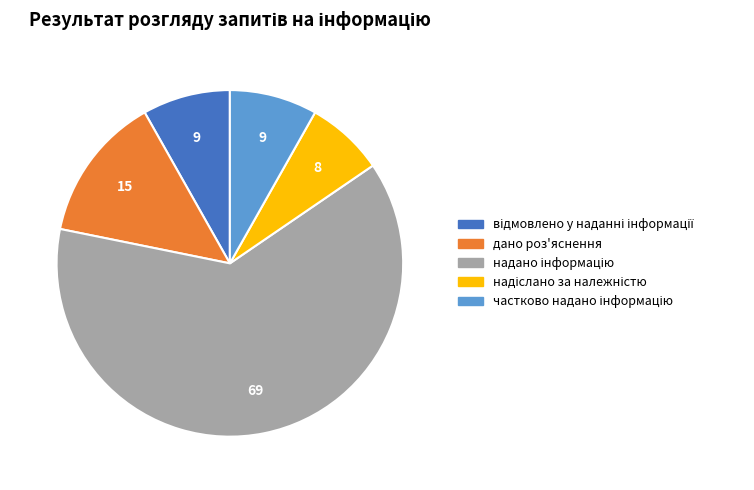

Is there a majority slice in this chart?

Yes